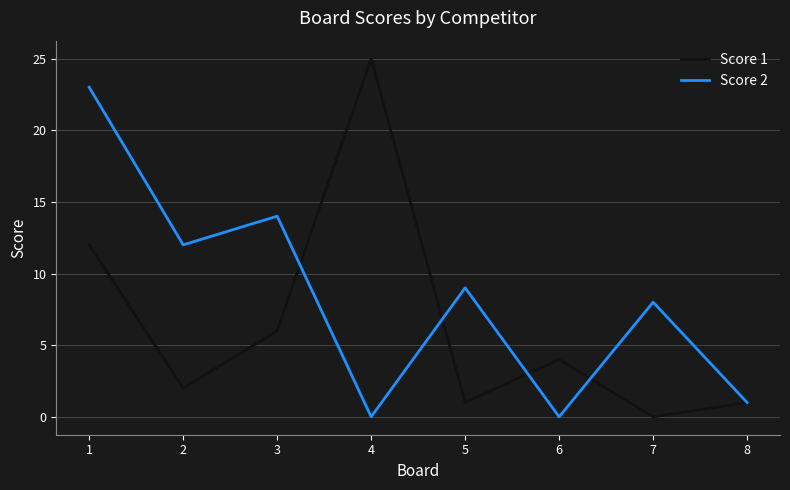

What are all the series names shown in the legend?

Score 1, Score 2